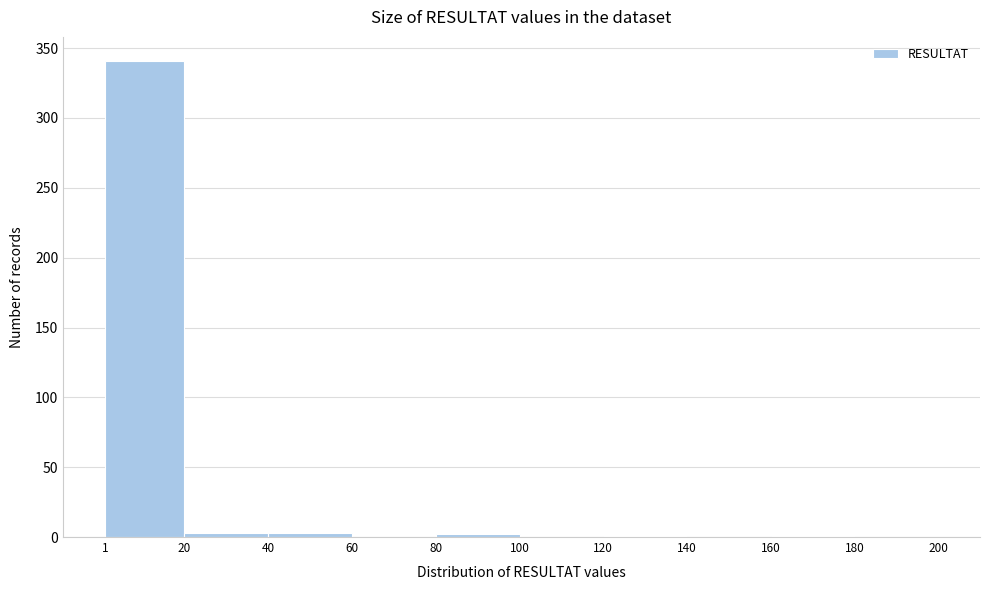

What is the height of the bar covering 1 to 20 on the x-axis? The values are not printed on the chart, so give them approximately, as read against the axis.

340